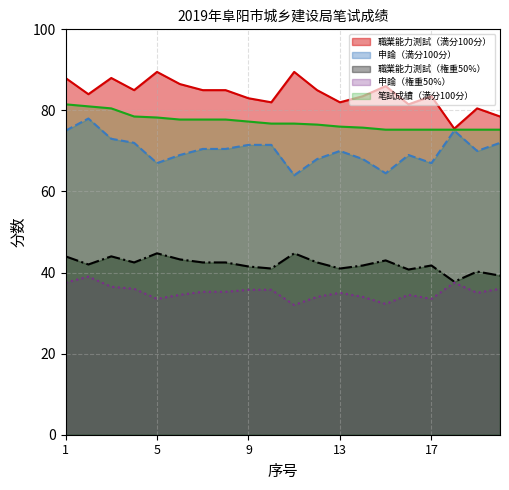

What is the average value of the 申論（権重50%） series?

35.1